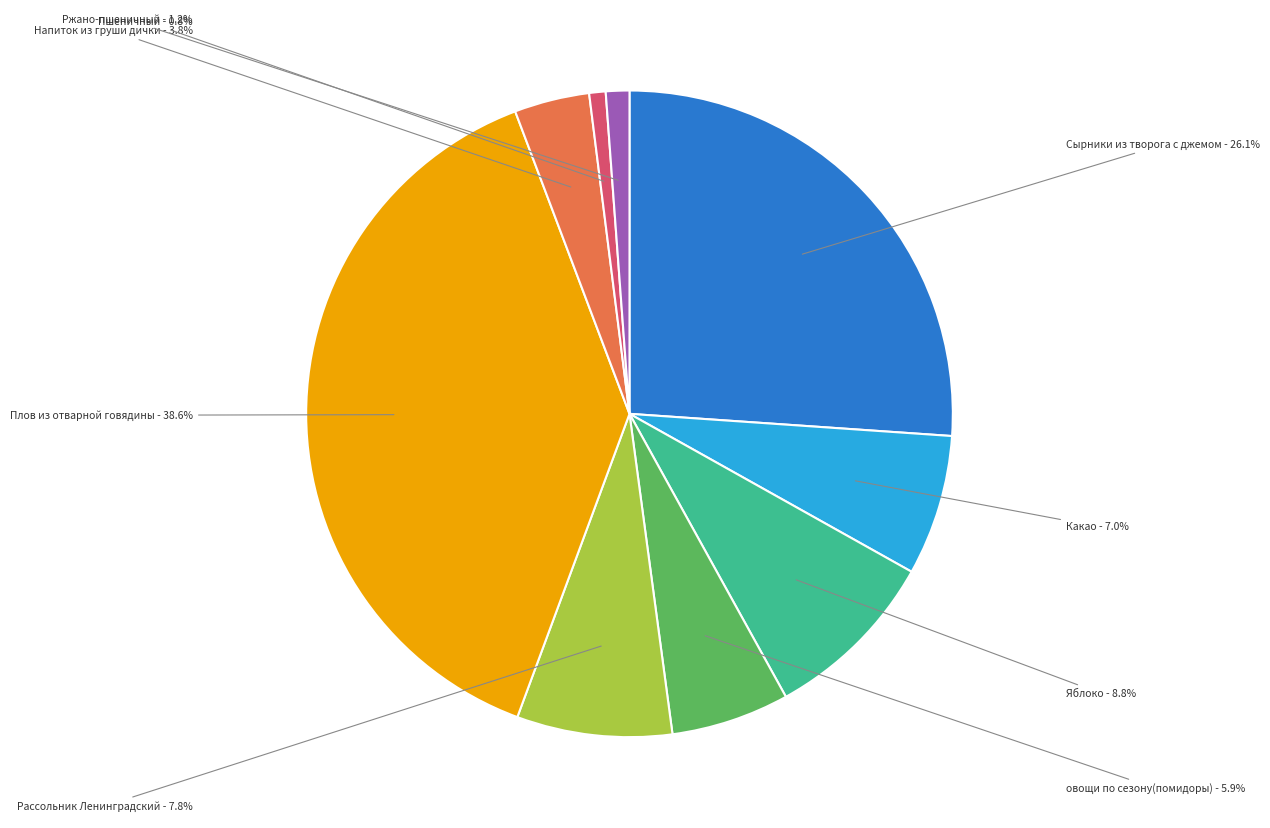

How many segments does this pie chart have?

9